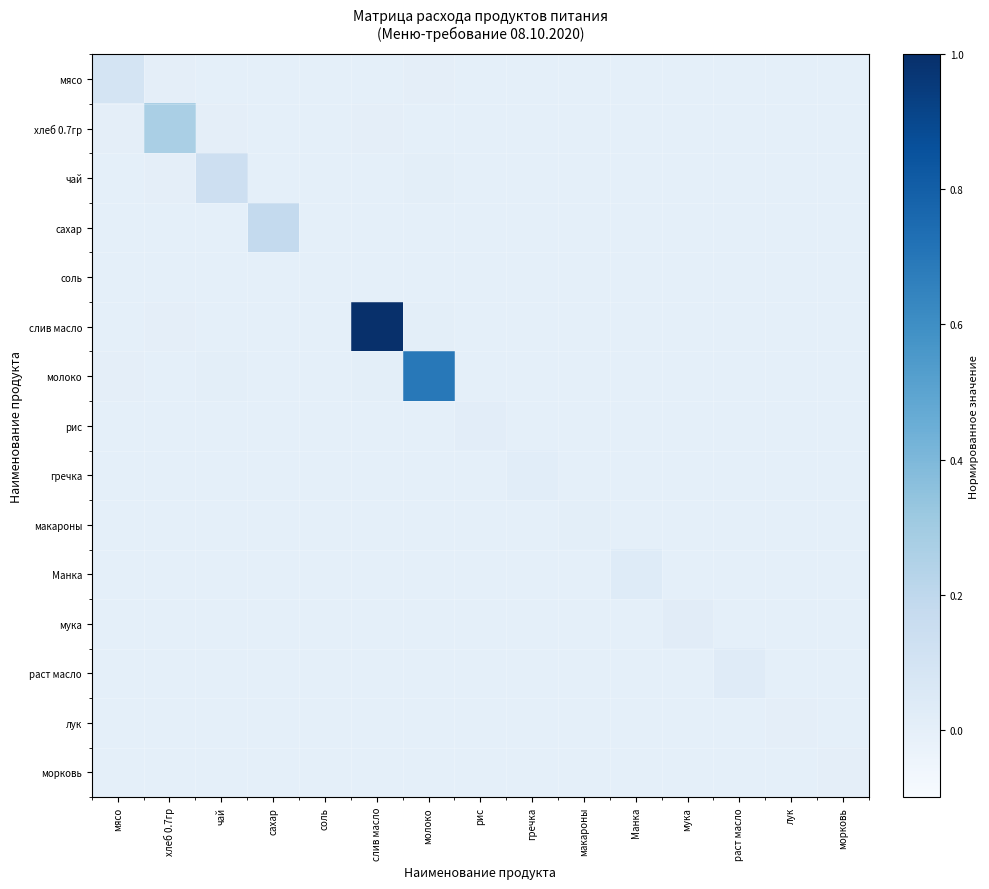

Reading left to right, transcribe all the data shown in this chart.

мясо: мясо=0.1	хлеб 0.7гр=0.0	чай=0.0	сахар=0.0	соль=0.0	слив масло=0.0	молоко=0.0	рис=0.0	гречка=0.0	макароны=0.0	Манка=0.0	мука=0.0	раст масло=0.0	лук=0.0	морковь=0.0
хлеб 0.7гр: мясо=0.0	хлеб 0.7гр=0.3	чай=0.0	сахар=0.0	соль=0.0	слив масло=0.0	молоко=0.0	рис=0.0	гречка=0.0	макароны=0.0	Манка=0.0	мука=0.0	раст масло=0.0	лук=0.0	морковь=0.0
чай: мясо=0.0	хлеб 0.7гр=0.0	чай=0.1	сахар=0.0	соль=0.0	слив масло=0.0	молоко=0.0	рис=0.0	гречка=0.0	макароны=0.0	Манка=0.0	мука=0.0	раст масло=0.0	лук=0.0	морковь=0.0
сахар: мясо=0.0	хлеб 0.7гр=0.0	чай=0.0	сахар=0.2	соль=0.0	слив масло=0.0	молоко=0.0	рис=0.0	гречка=0.0	макароны=0.0	Манка=0.0	мука=0.0	раст масло=0.0	лук=0.0	морковь=0.0
соль: мясо=0.0	хлеб 0.7гр=0.0	чай=0.0	сахар=0.0	соль=0.0	слив масло=0.0	молоко=0.0	рис=0.0	гречка=0.0	макароны=0.0	Манка=0.0	мука=0.0	раст масло=0.0	лук=0.0	морковь=0.0
слив масло: мясо=0.0	хлеб 0.7гр=0.0	чай=0.0	сахар=0.0	соль=0.0	слив масло=1.0	молоко=0.0	рис=0.0	гречка=0.0	макароны=0.0	Манка=0.0	мука=0.0	раст масло=0.0	лук=0.0	морковь=0.0
молоко: мясо=0.0	хлеб 0.7гр=0.0	чай=0.0	сахар=0.0	соль=0.0	слив масло=0.0	молоко=0.7	рис=0.0	гречка=0.0	макароны=0.0	Манка=0.0	мука=0.0	раст масло=0.0	лук=0.0	морковь=0.0
рис: мясо=0.0	хлеб 0.7гр=0.0	чай=0.0	сахар=0.0	соль=0.0	слив масло=0.0	молоко=0.0	рис=0.0	гречка=0.0	макароны=0.0	Манка=0.0	мука=0.0	раст масло=0.0	лук=0.0	морковь=0.0
гречка: мясо=0.0	хлеб 0.7гр=0.0	чай=0.0	сахар=0.0	соль=0.0	слив масло=0.0	молоко=0.0	рис=0.0	гречка=0.0	макароны=0.0	Манка=0.0	мука=0.0	раст масло=0.0	лук=0.0	морковь=0.0
макароны: мясо=0.0	хлеб 0.7гр=0.0	чай=0.0	сахар=0.0	соль=0.0	слив масло=0.0	молоко=0.0	рис=0.0	гречка=0.0	макароны=0.0	Манка=0.0	мука=0.0	раст масло=0.0	лук=0.0	морковь=0.0
Манка: мясо=0.0	хлеб 0.7гр=0.0	чай=0.0	сахар=0.0	соль=0.0	слив масло=0.0	молоко=0.0	рис=0.0	гречка=0.0	макароны=0.0	Манка=0.0	мука=0.0	раст масло=0.0	лук=0.0	морковь=0.0
мука: мясо=0.0	хлеб 0.7гр=0.0	чай=0.0	сахар=0.0	соль=0.0	слив масло=0.0	молоко=0.0	рис=0.0	гречка=0.0	макароны=0.0	Манка=0.0	мука=0.0	раст масло=0.0	лук=0.0	морковь=0.0
раст масло: мясо=0.0	хлеб 0.7гр=0.0	чай=0.0	сахар=0.0	соль=0.0	слив масло=0.0	молоко=0.0	рис=0.0	гречка=0.0	макароны=0.0	Манка=0.0	мука=0.0	раст масло=0.0	лук=0.0	морковь=0.0
лук: мясо=0.0	хлеб 0.7гр=0.0	чай=0.0	сахар=0.0	соль=0.0	слив масло=0.0	молоко=0.0	рис=0.0	гречка=0.0	макароны=0.0	Манка=0.0	мука=0.0	раст масло=0.0	лук=0.0	морковь=0.0
морковь: мясо=0.0	хлеб 0.7гр=0.0	чай=0.0	сахар=0.0	соль=0.0	слив масло=0.0	молоко=0.0	рис=0.0	гречка=0.0	макароны=0.0	Манка=0.0	мука=0.0	раст масло=0.0	лук=0.0	морковь=0.0